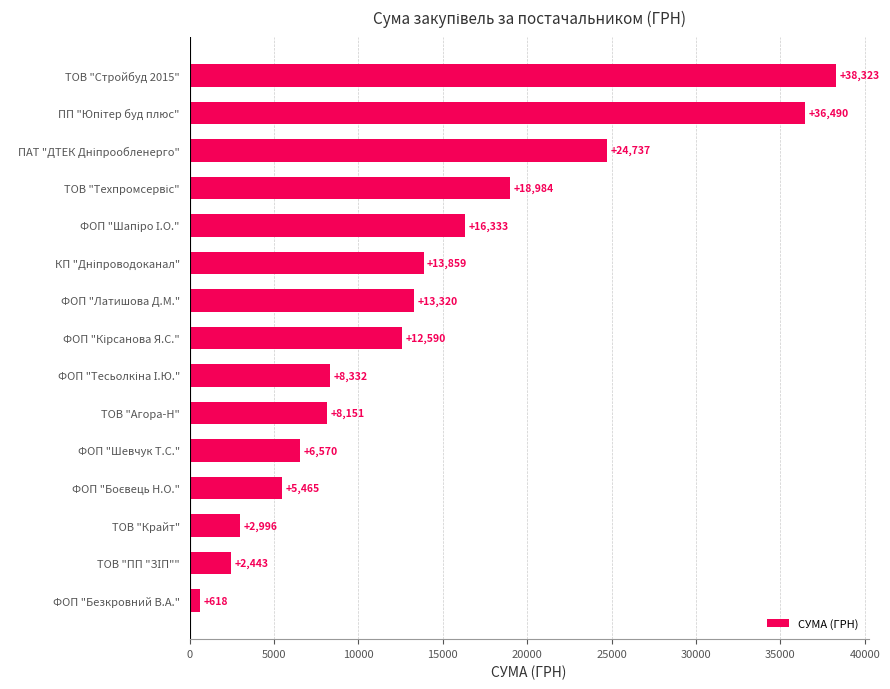

What is the smallest value displayed?

618.0